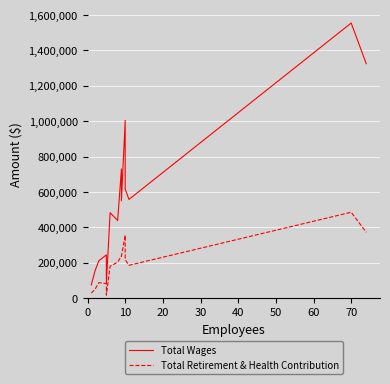

What is the minimum value shown in the chart?

16294